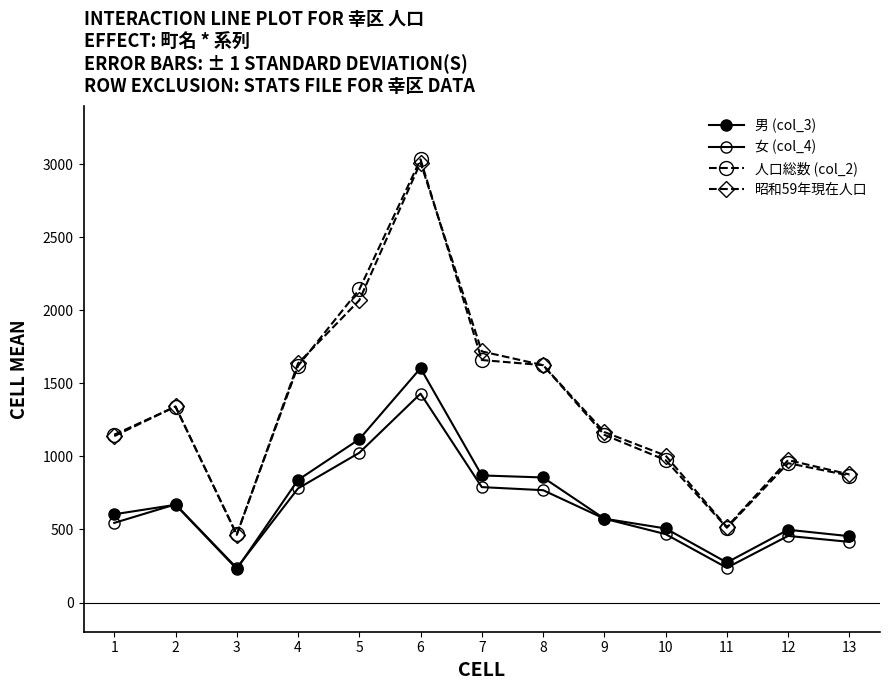

How many lines are shown in the chart?

4